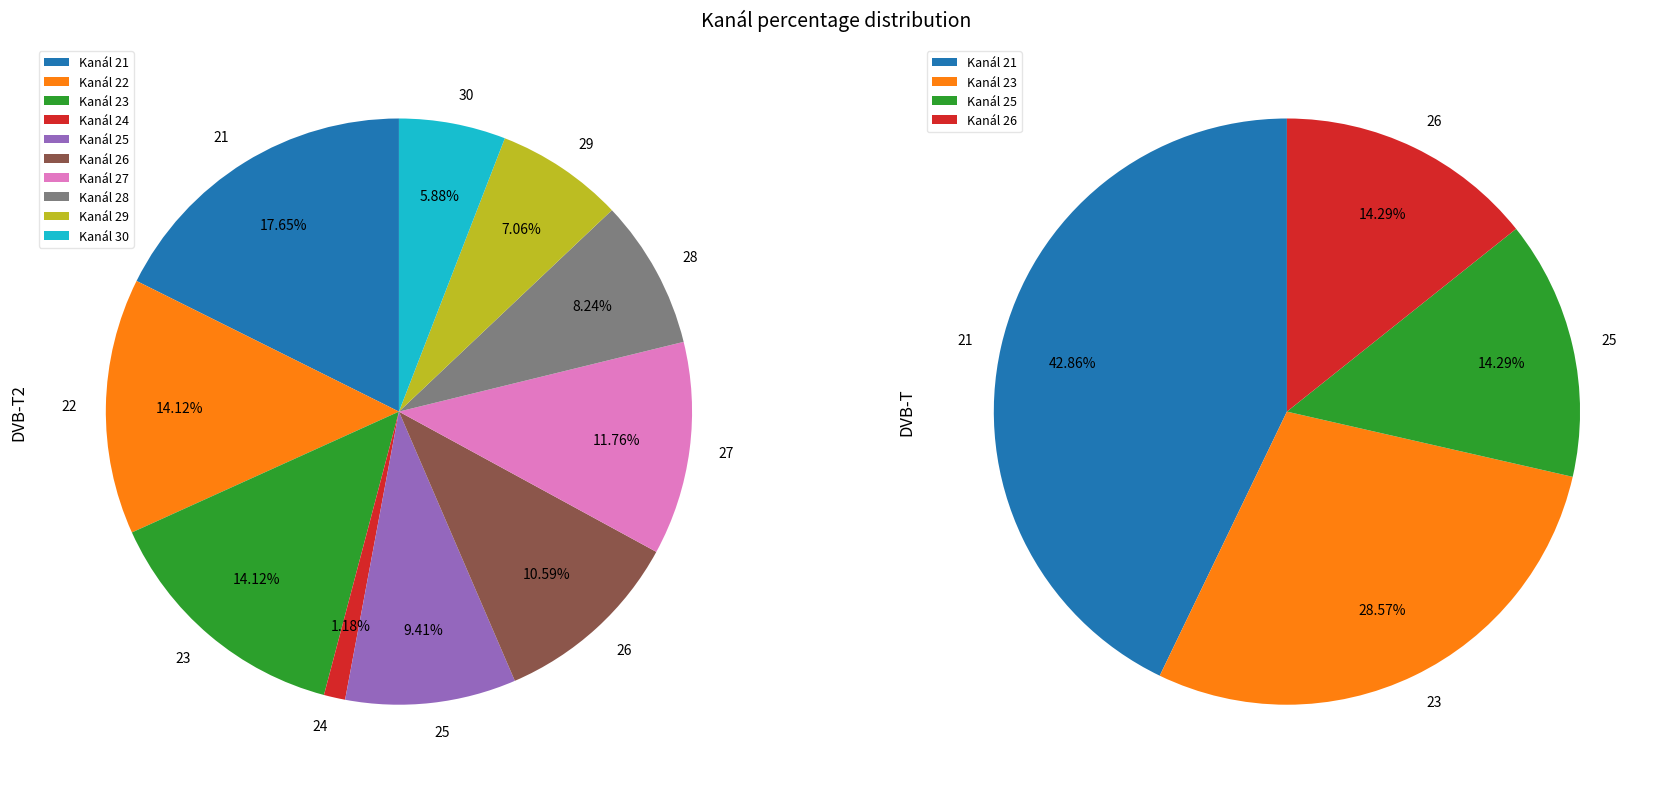

Does any single category account for the majority?

No